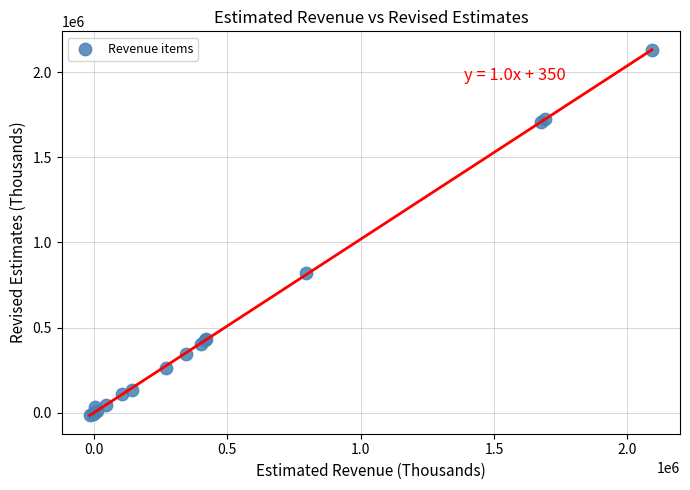

What Y value in the scatter plot is closest to 1058200?

820100